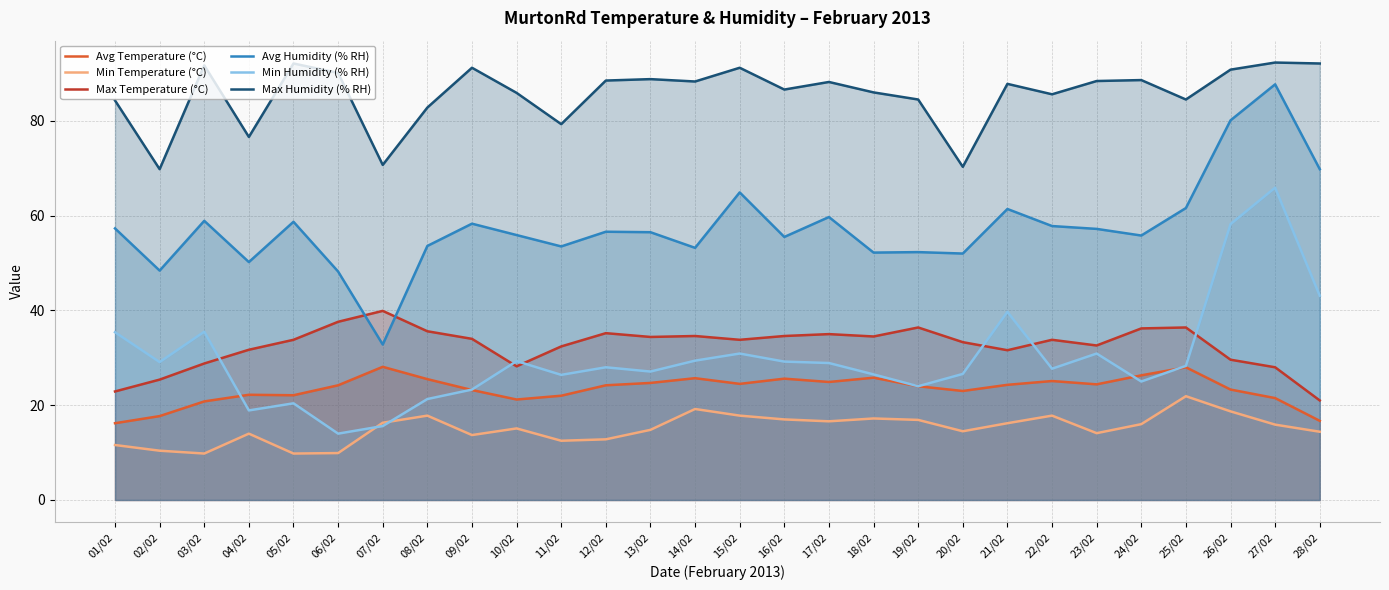

Does the chart have visible grid lines?

Yes